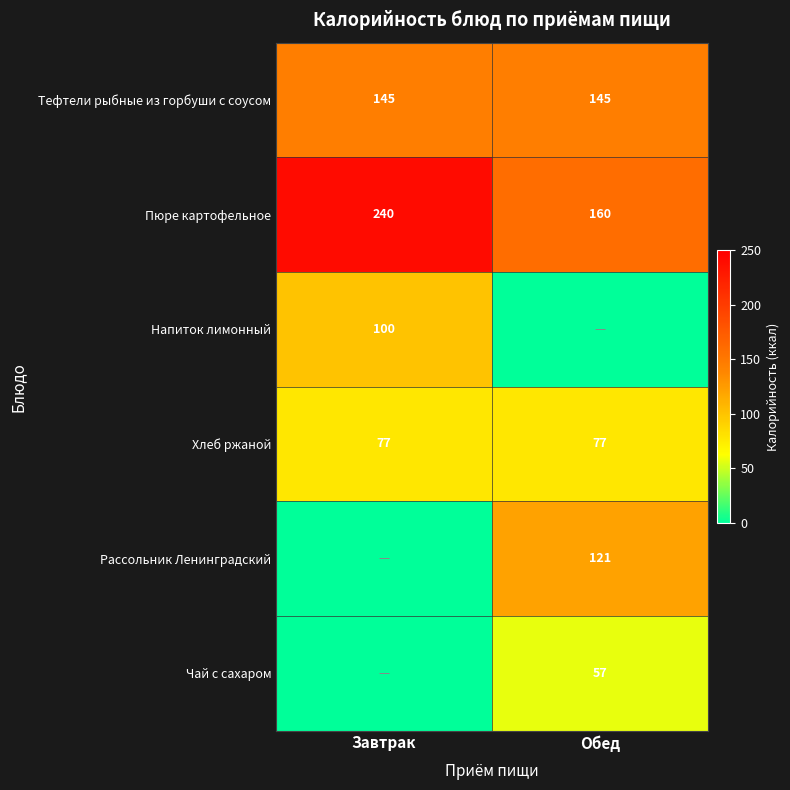

The value of Тефтели рыбные из горбуши с соусом at Завтрак is 145. True or false?

True